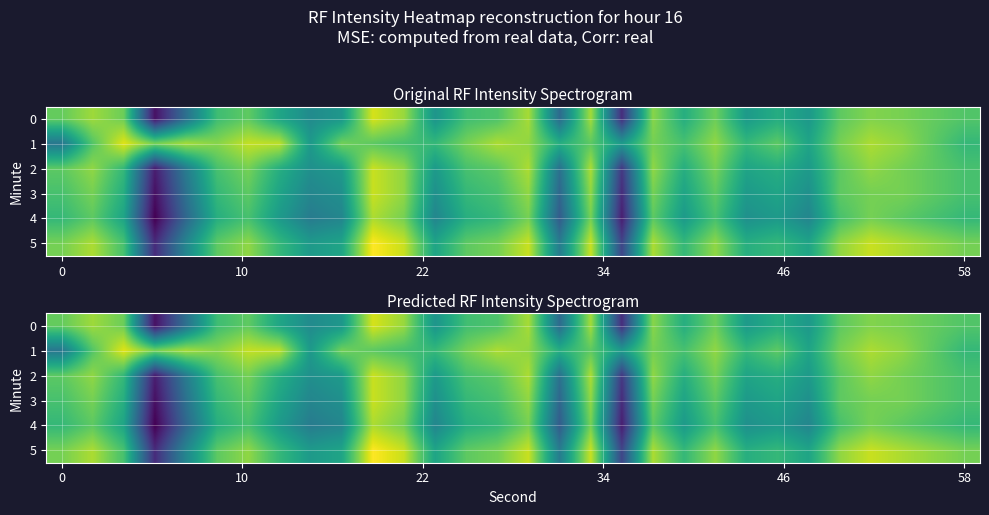

At how many categories does at least one series exceed -141?

30